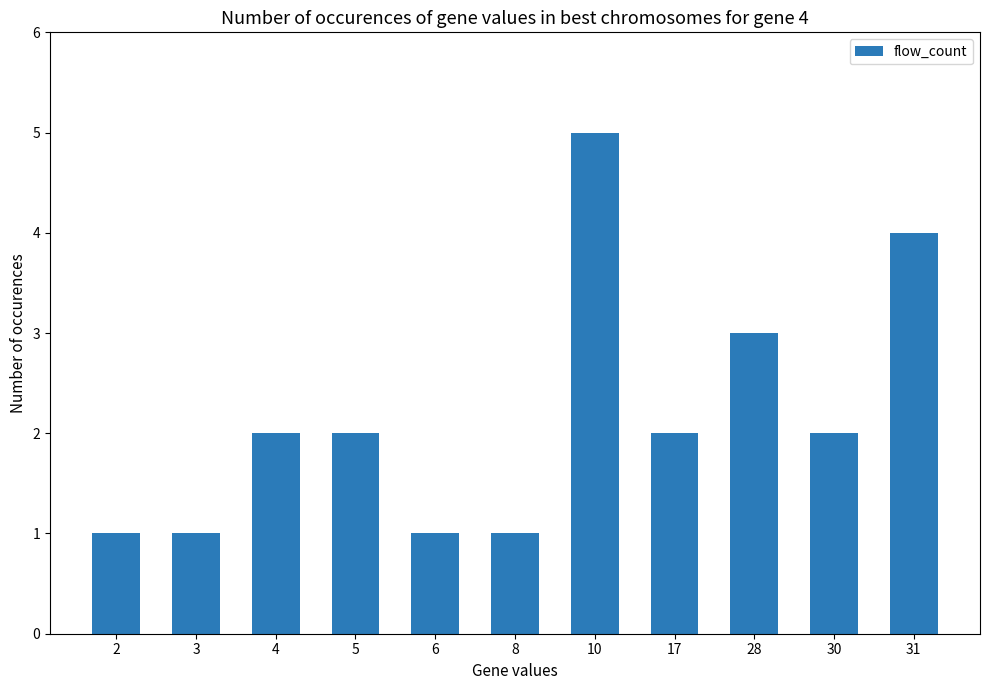

What is the smallest value displayed?

1